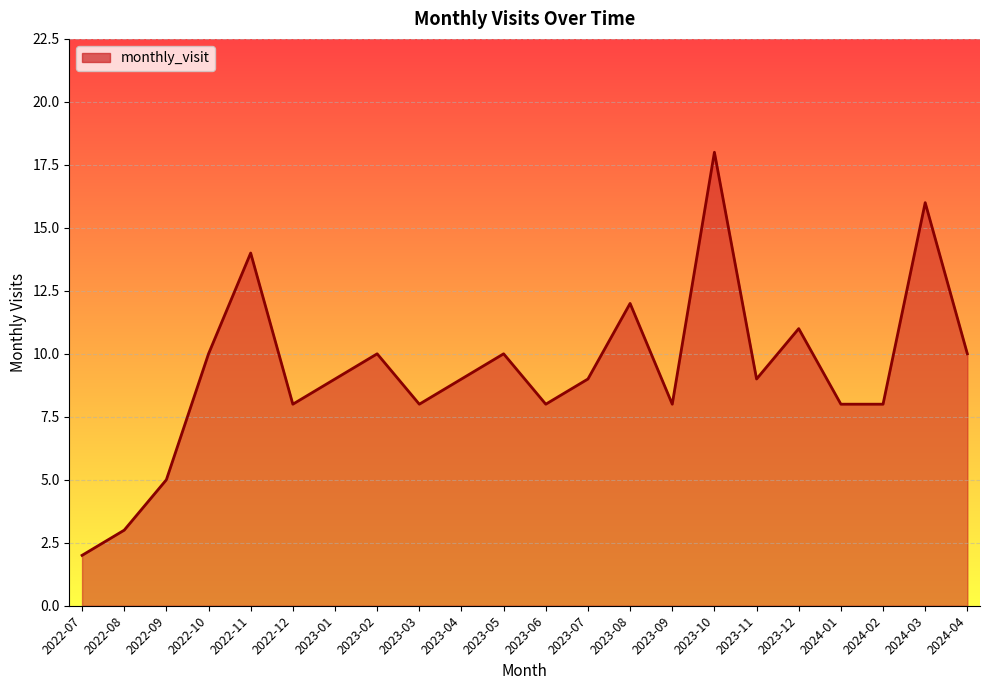

Between 2024-02 and 2023-01, which is larger?

2023-01